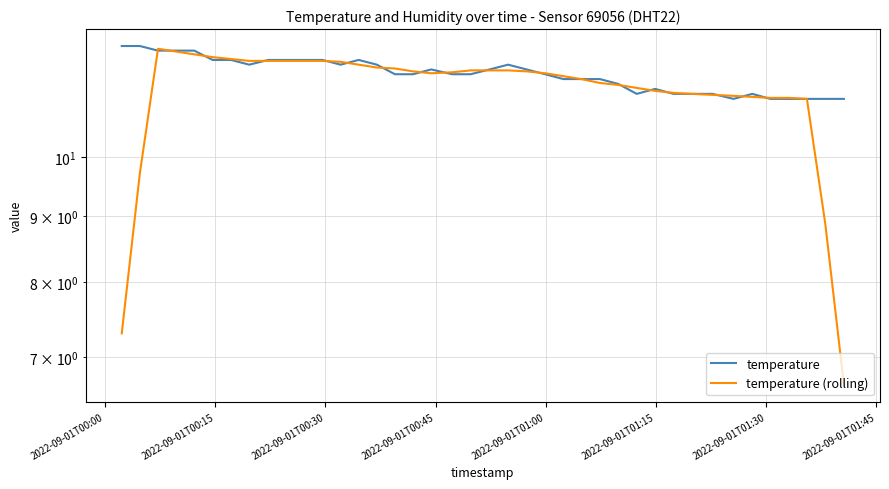

Reading left to right, transcribe all the data shown in this chart.

temperature: 12.2	12.2	12.1	12.1	12.1	11.9	11.9	11.8	11.9	11.9	11.9	11.9	11.8	11.9	11.8	11.6	11.6	11.7	11.6	11.6	11.7	11.8	11.7	11.6	11.5	11.5	11.5	11.4	11.2	11.3	11.2	11.2	11.2	11.1	11.2	11.1	11.1	11.1	11.1	11.1
temperature (rolling): 7.3	9.7	12.1	12.1	12.0	12.0	11.9	11.9	11.9	11.9	11.9	11.9	11.9	11.8	11.7	11.7	11.7	11.6	11.6	11.7	11.7	11.7	11.7	11.6	11.6	11.5	11.4	11.4	11.3	11.3	11.2	11.2	11.2	11.2	11.1	11.1	11.1	11.1	8.9	6.7